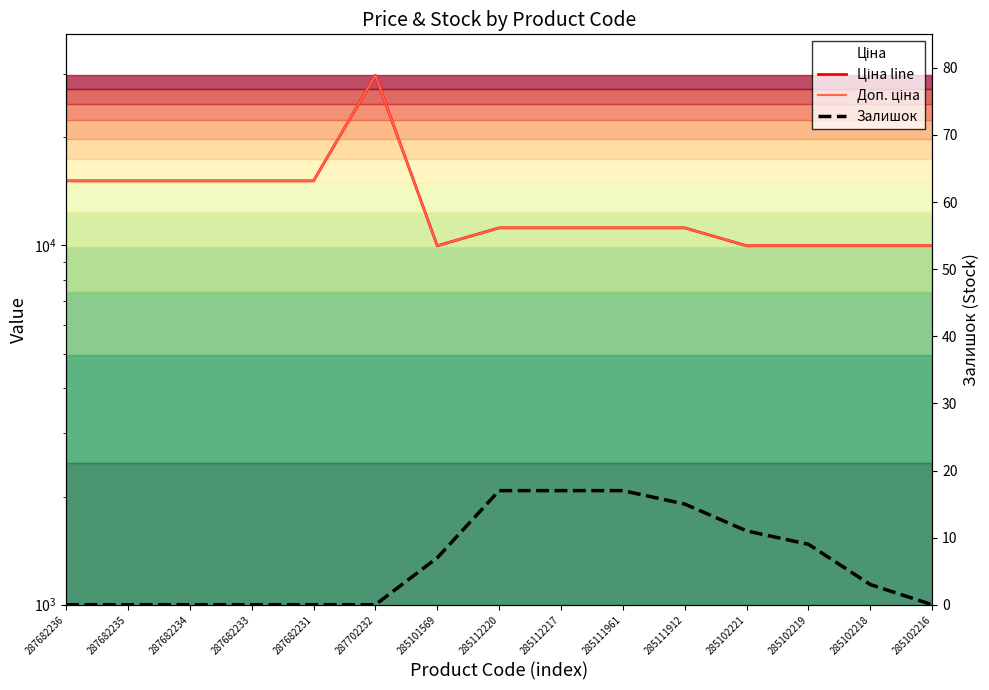

Which series has the widest spread of values?

Ціна line